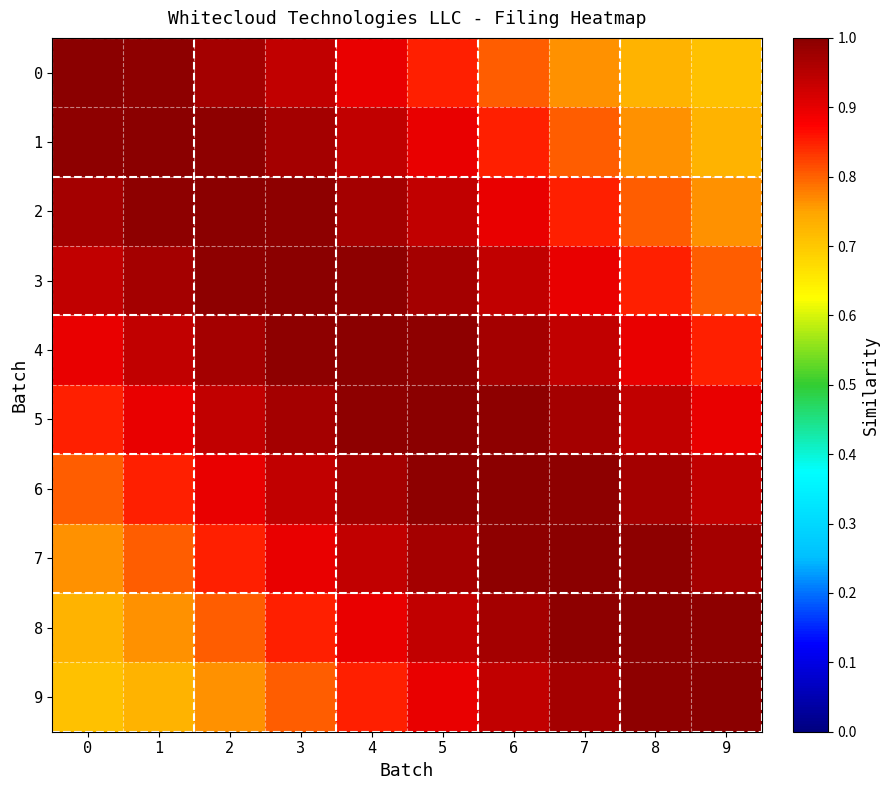

Which series has the largest total across all categories?

4